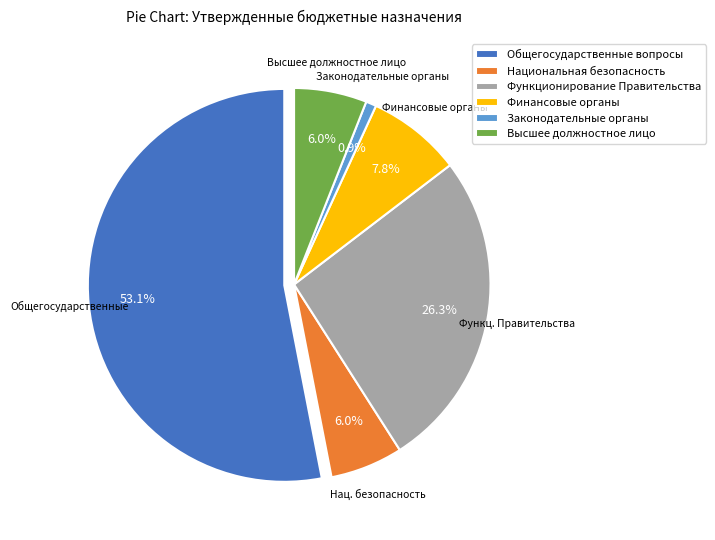

How many segments does this pie chart have?

6